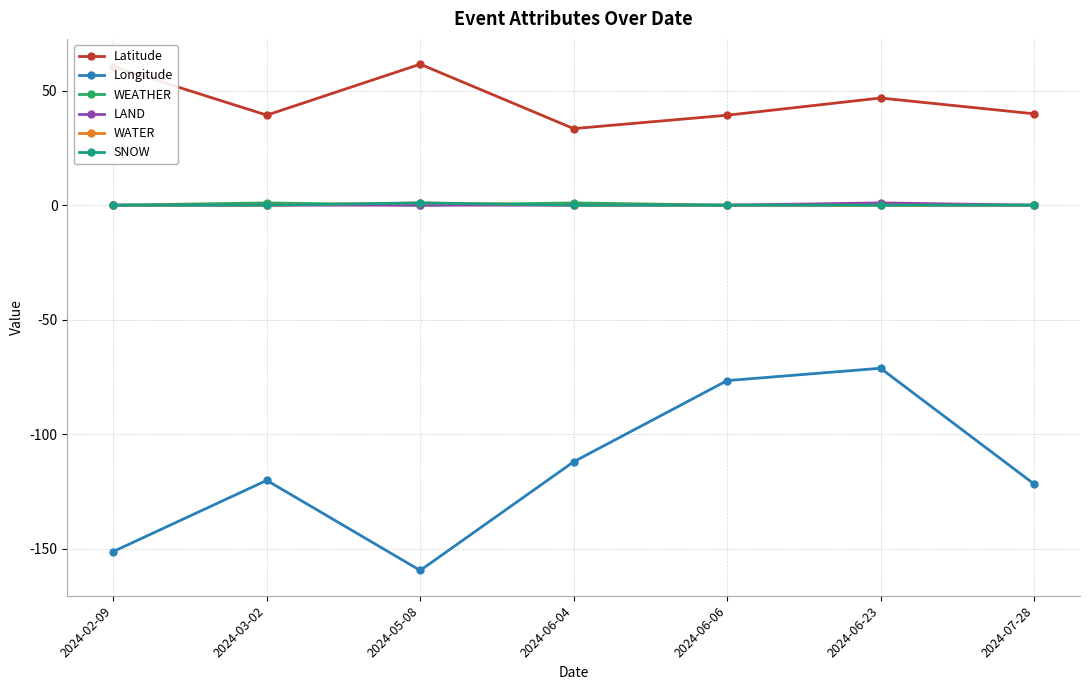

What is the total value across all series at 2024-06-23?

-23.4